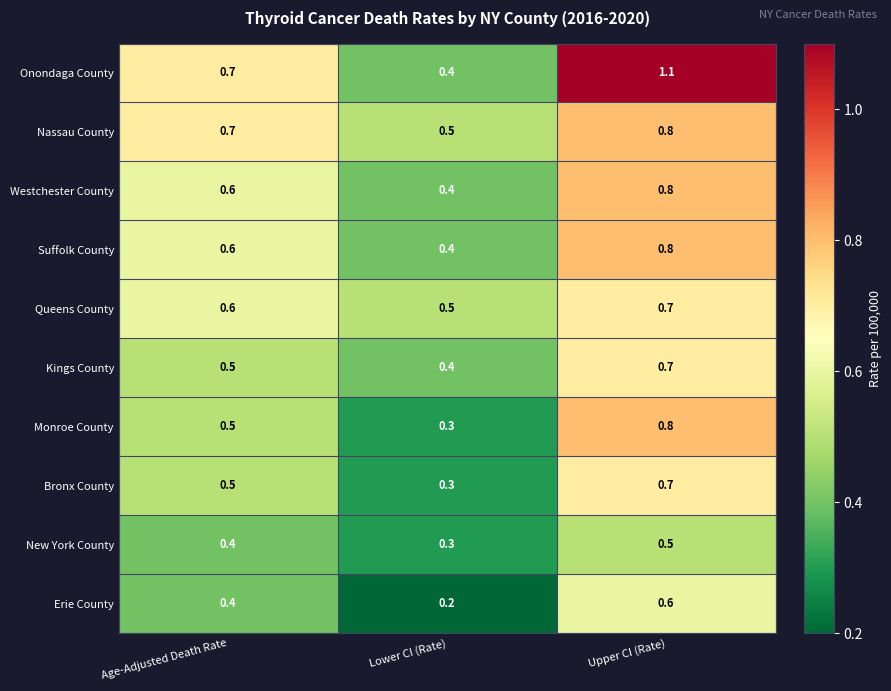

What is the lowest value of the Suffolk County series?

0.4